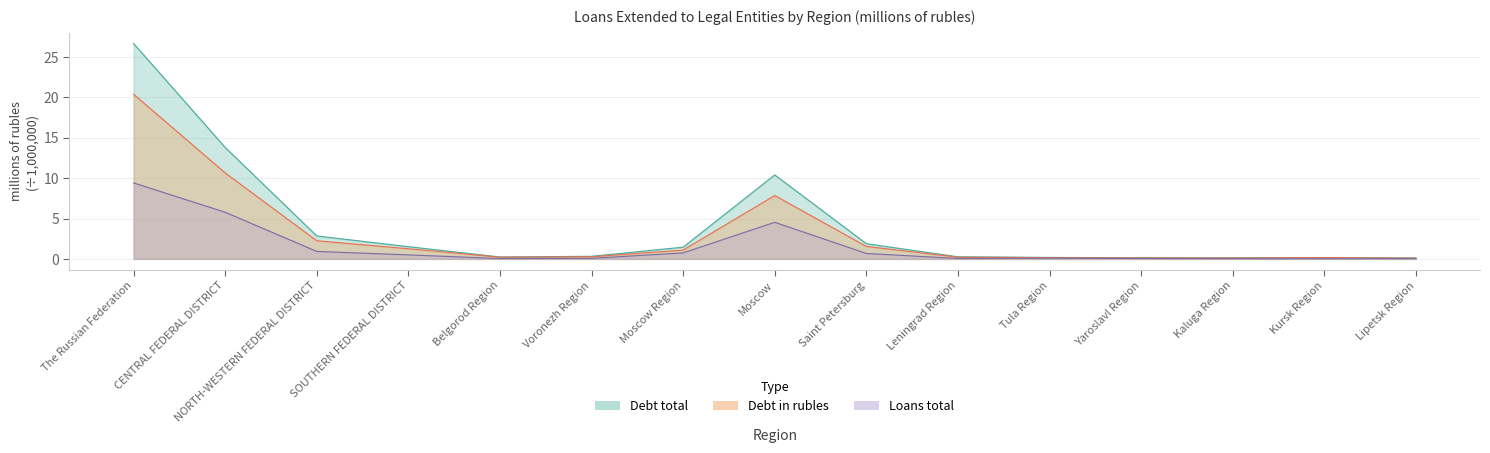

What are all the series names shown in the legend?

Debt total, Debt in rubles, Loans total